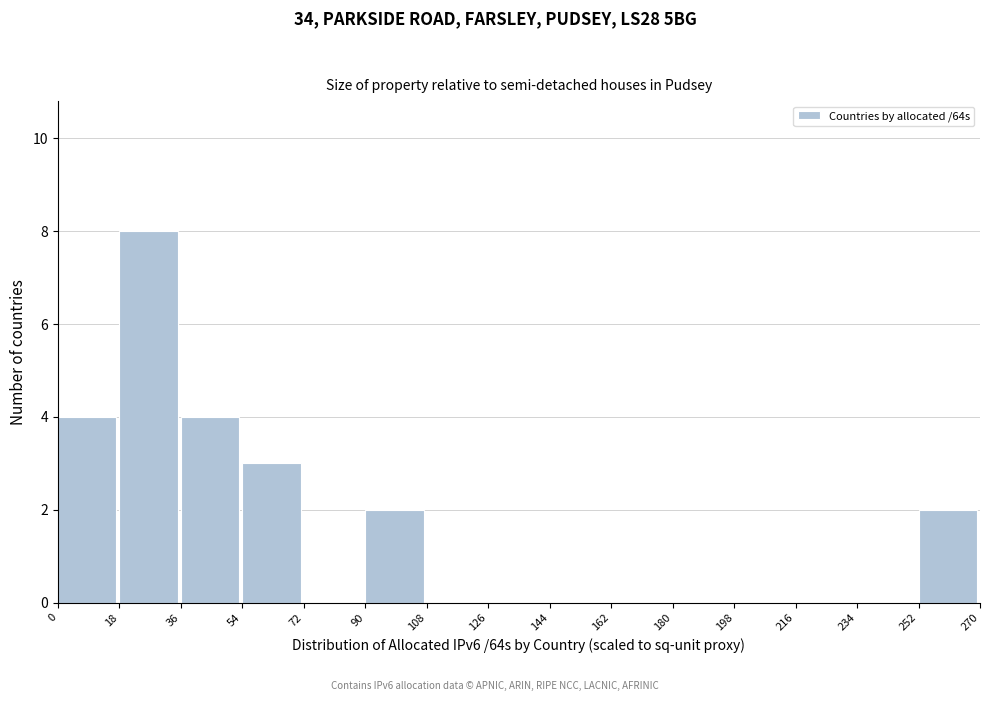

Which range on the x-axis has the tallest bar?

18 to 36